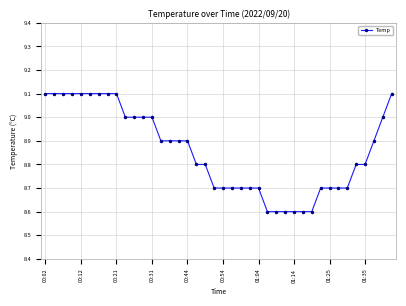

What is the minimum value shown in the chart?

8.6